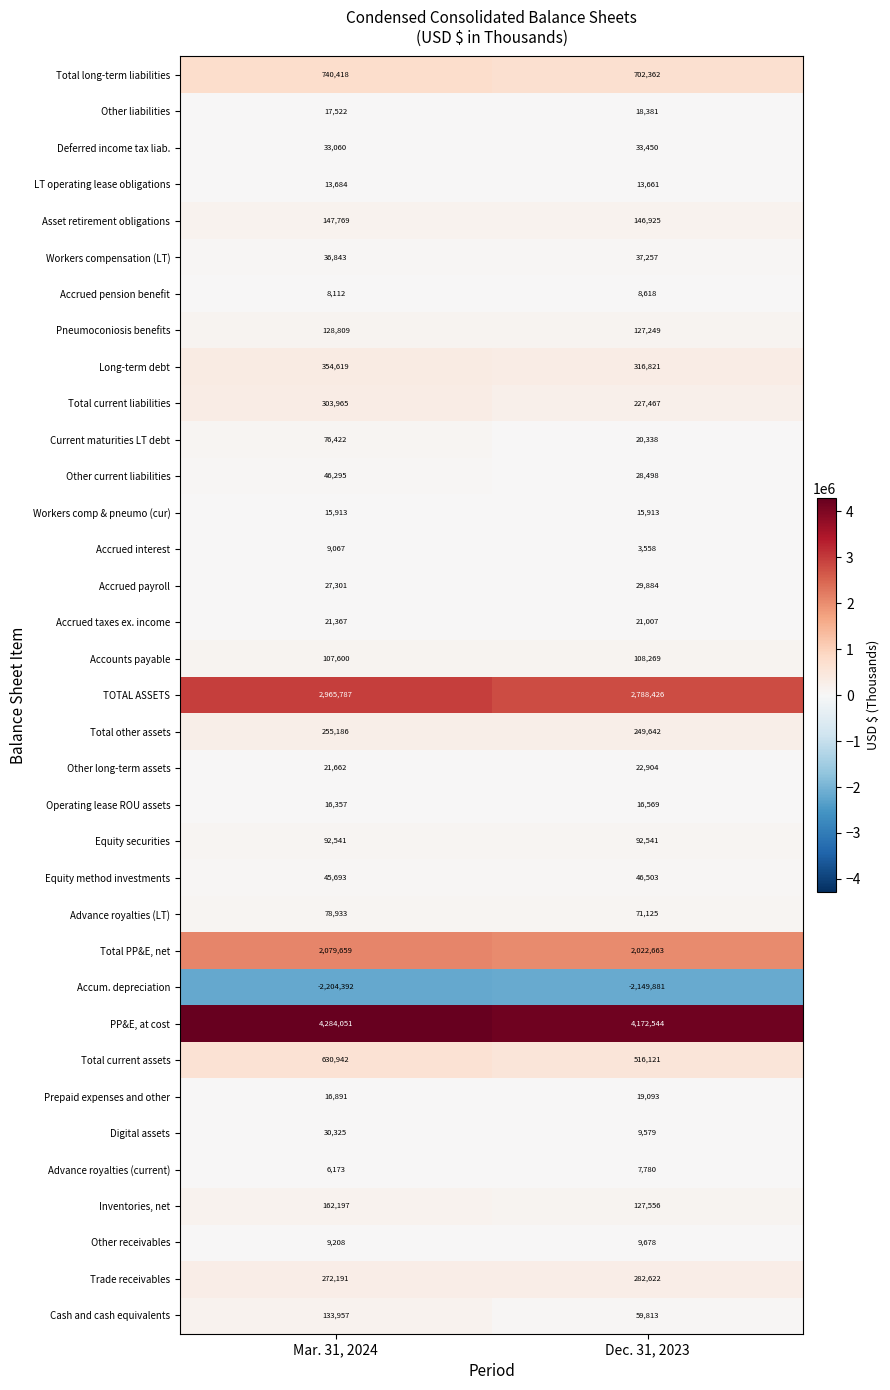

Which series changed the most between Mar. 31, 2024 and Dec. 31, 2023?

TOTAL ASSETS